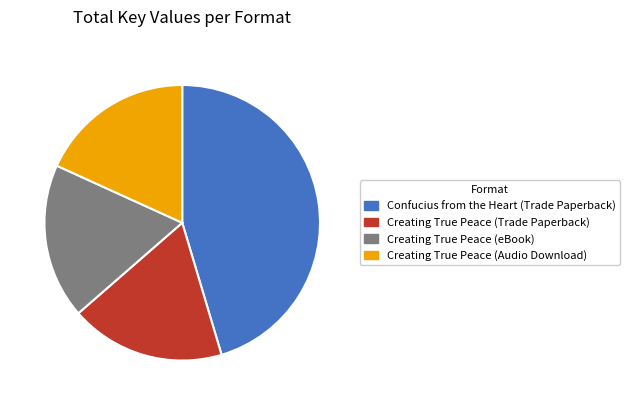

How many slices are in this pie chart?

4